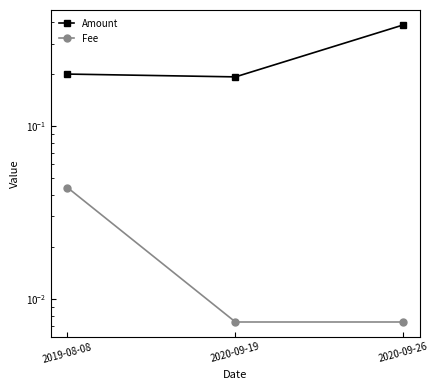

What is the label of the 1st point from the right?

2020-09-26